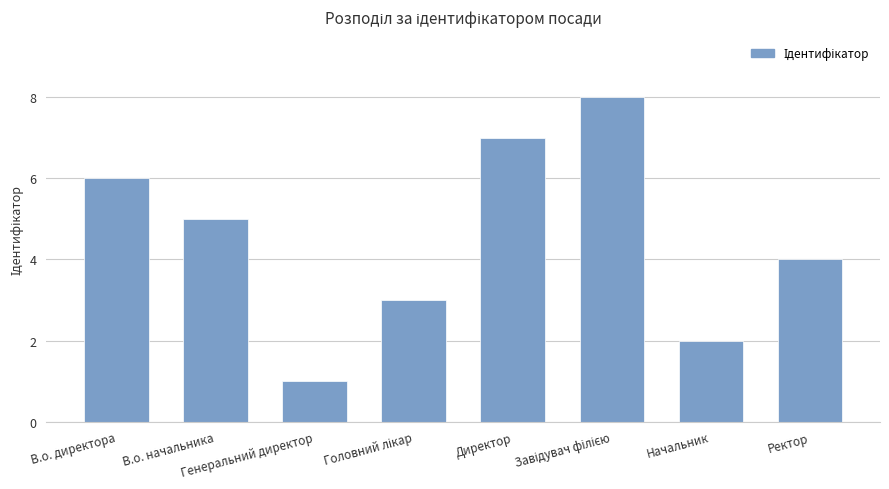

True or false: the data shows 1 at Генеральний директор.

True